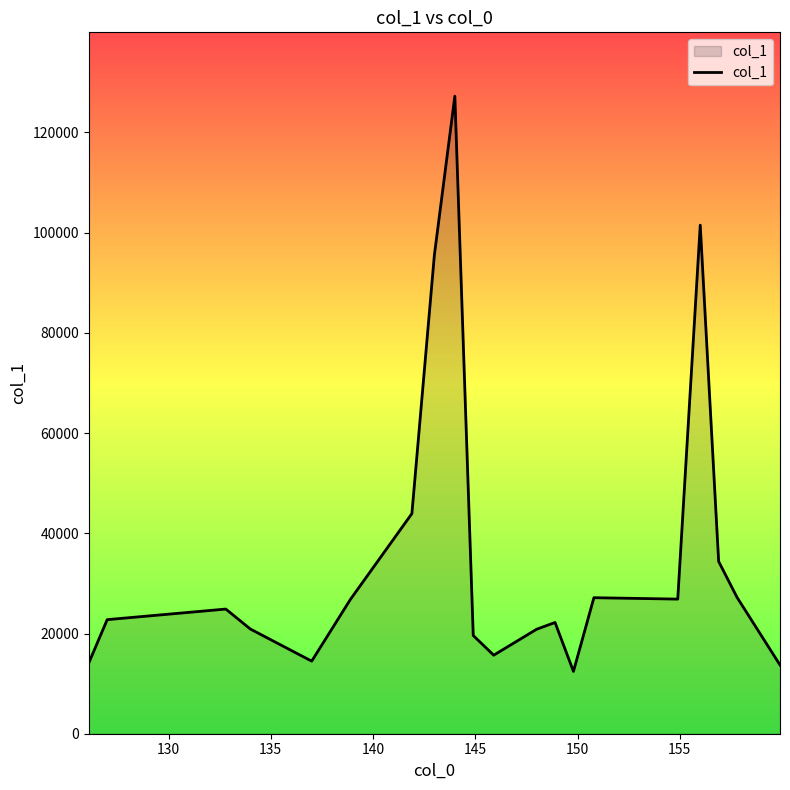

What is the maximum value shown in the chart?

127249.2